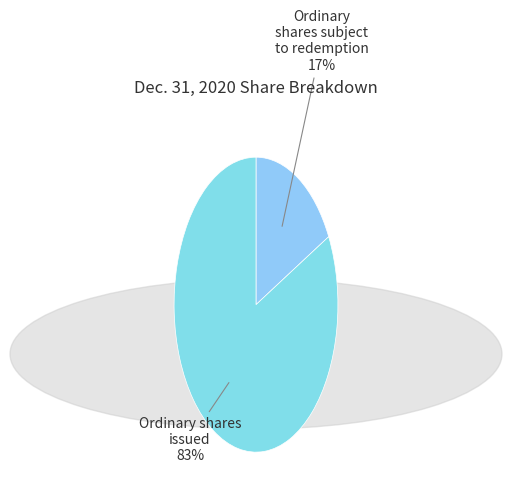

Which slice is the smallest?

Ordinary shares subject to redemption